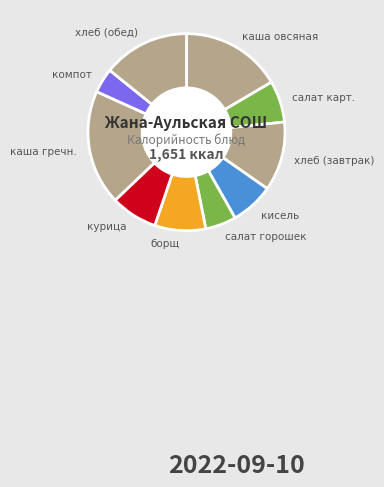

True or false: кисель accounts for 7% of the total.

True